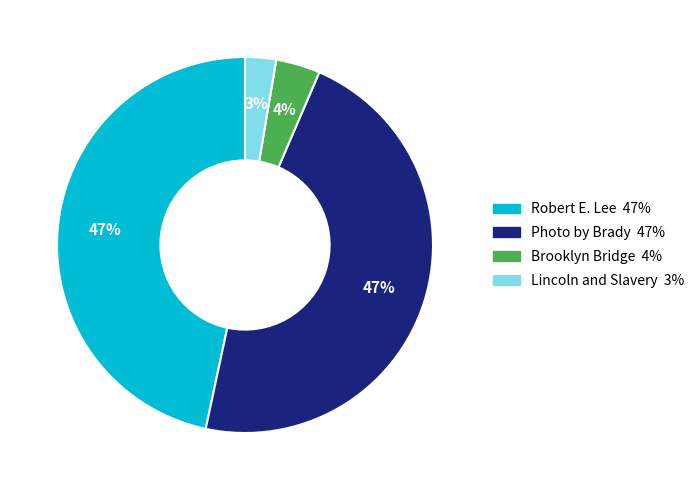

Does Robert E. Lee represent more than half of the total?

No